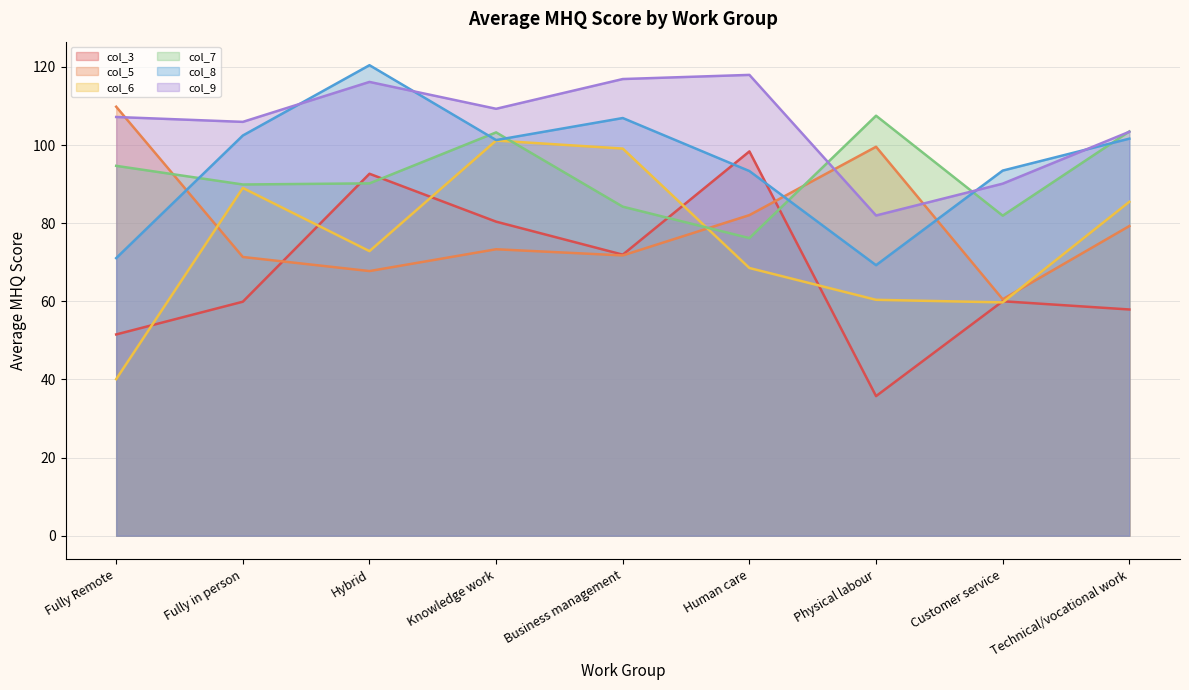

The col_8 series shows 93.5 at Customer service. True or false?

True